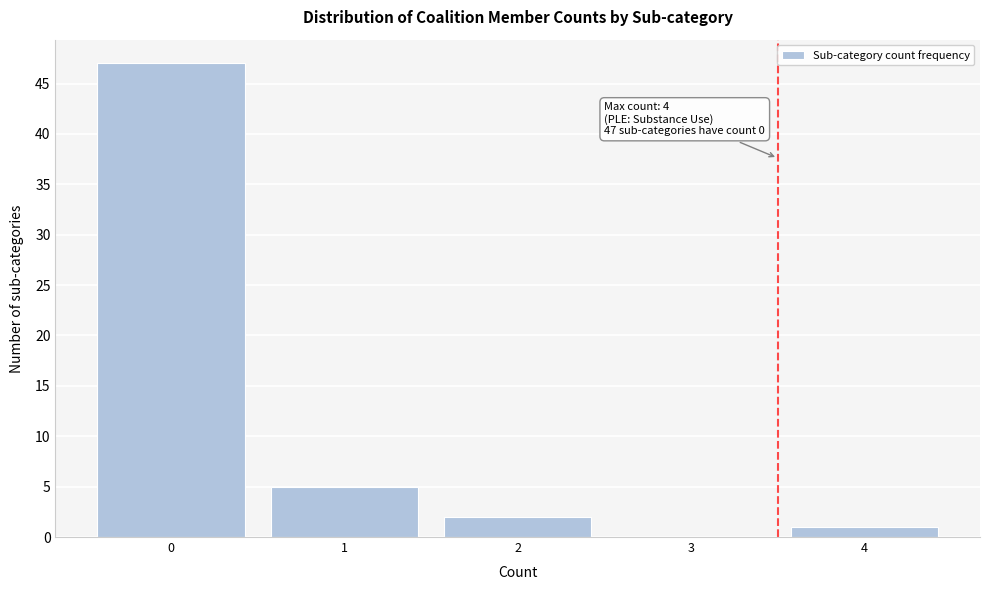

Reading left to right, extract all data points from this chart.

0=47	1=5	2=2	3=0	4=1